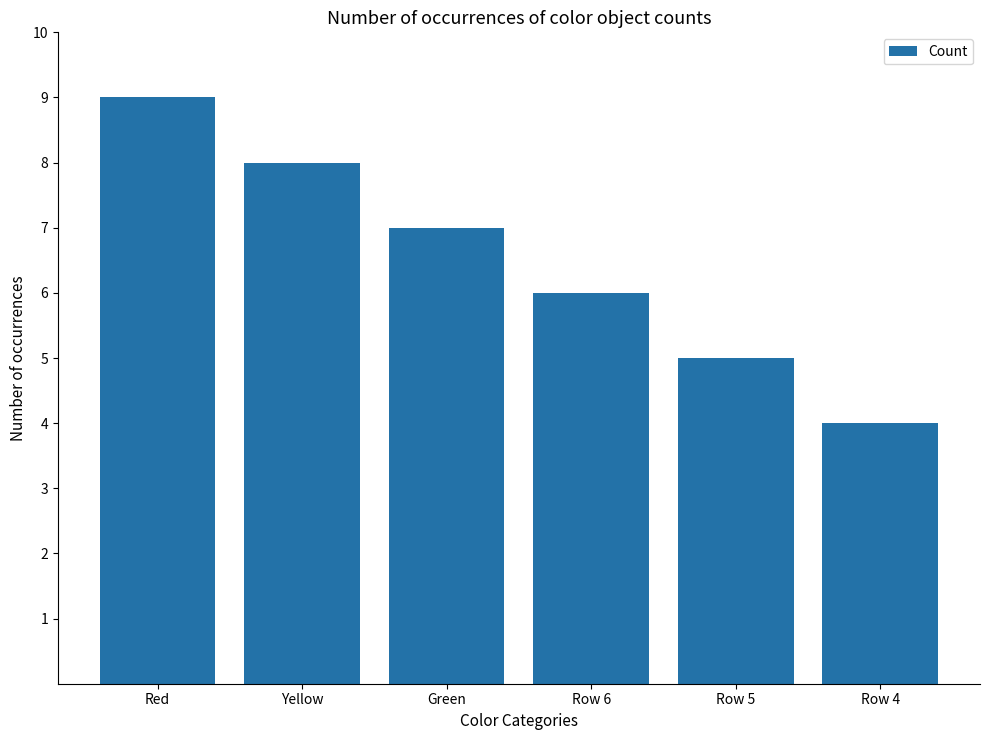

What is the label of the 4th bar from the left?

Row 6